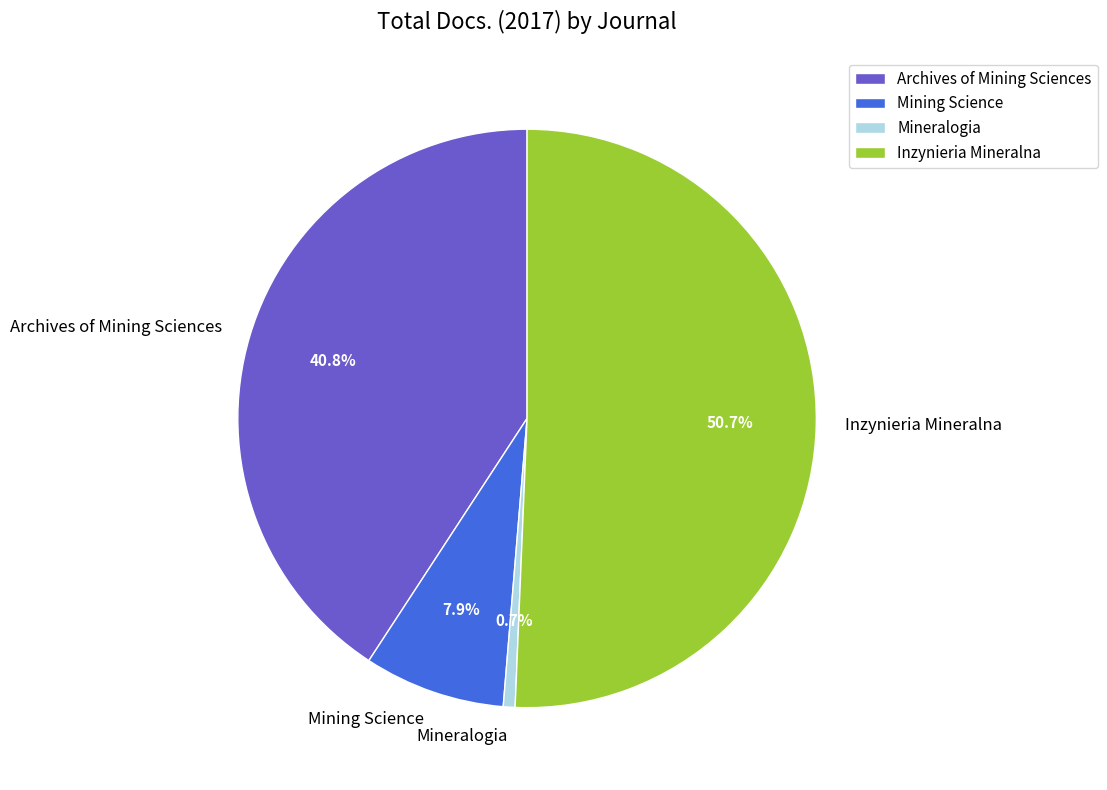

What is the ratio of the value at Mining Science to the value at Archives of Mining Sciences?

0.2